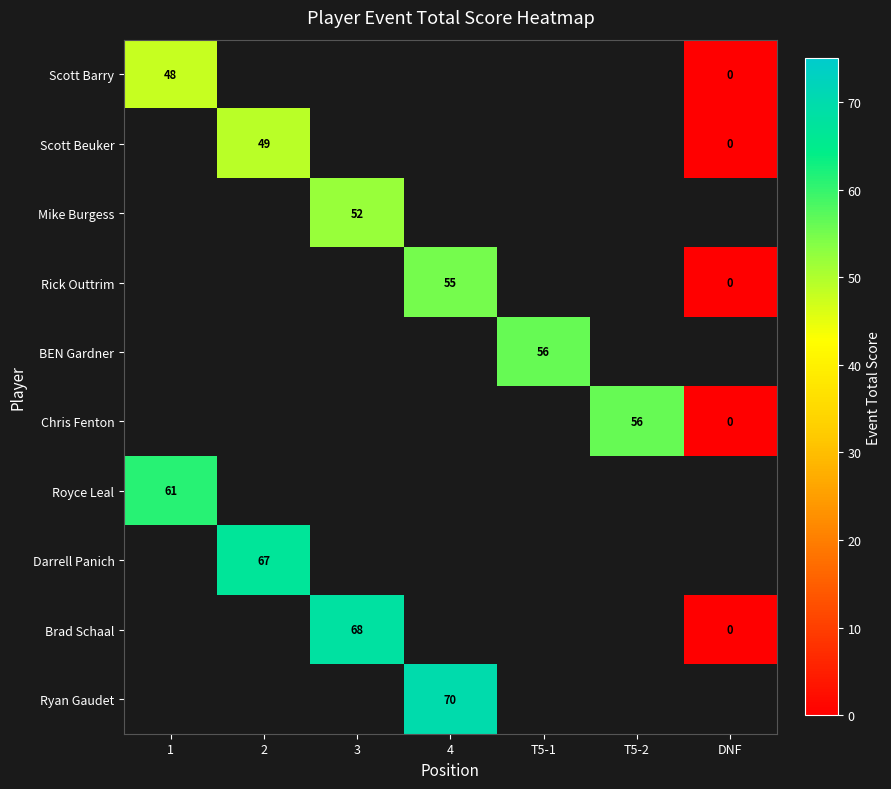

The value of Royce Leal at 1 is 61. True or false?

True